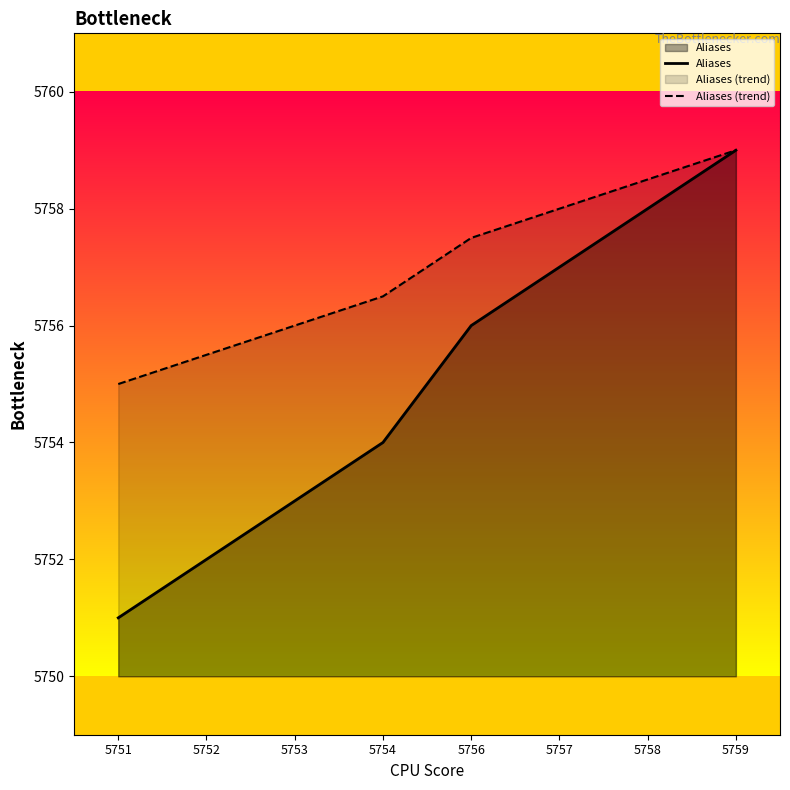

Reading right to left, extract all data points from this chart.

Aliases: 5759=5759.0	5758=5758.0	5757=5757.0	5756=5756.0	5754=5754.0	5753=5753.0	5752=5752.0	5751=5751.0
Aliases (trend): 5759=5759.0	5758=5758.5	5757=5758.0	5756=5757.5	5754=5756.5	5753=5756.0	5752=5755.5	5751=5755.0